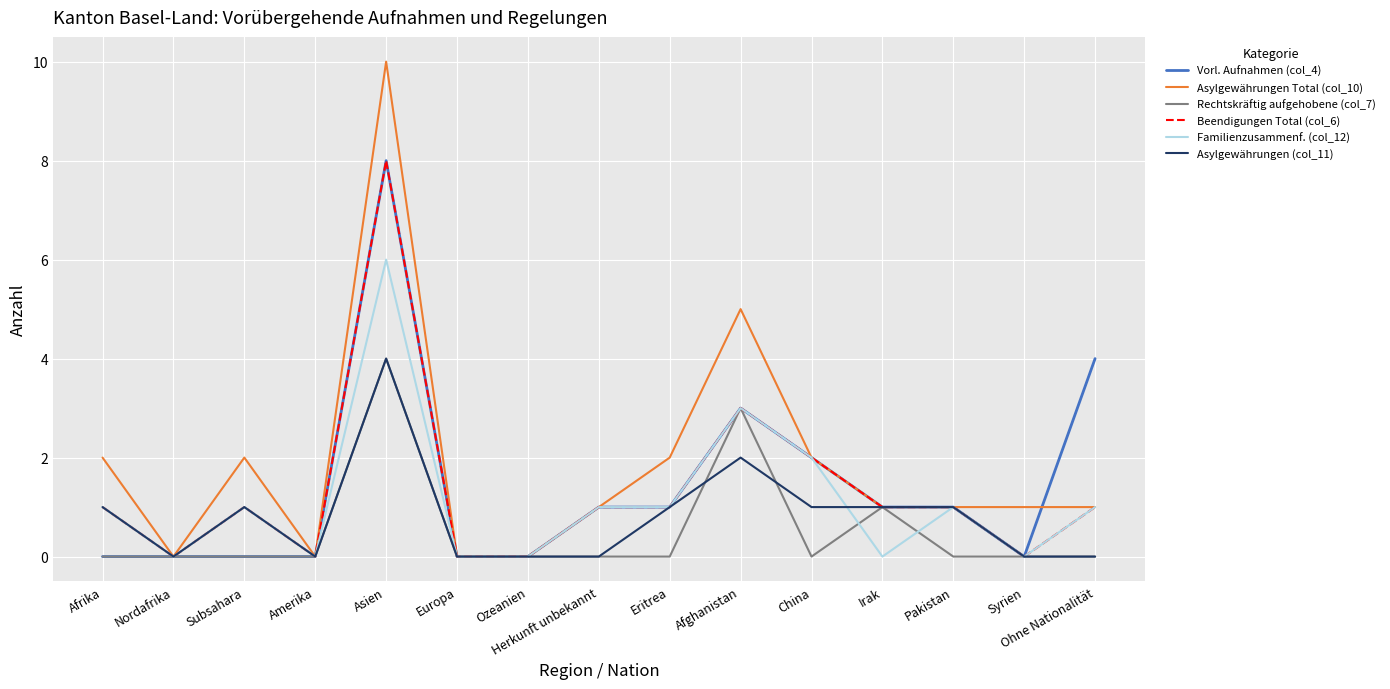

What position from the right is Pakistan?

3